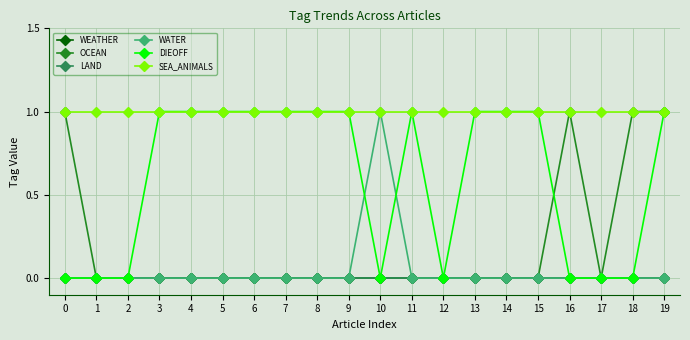

True or false: WATER has a value of 1 at 16.

False